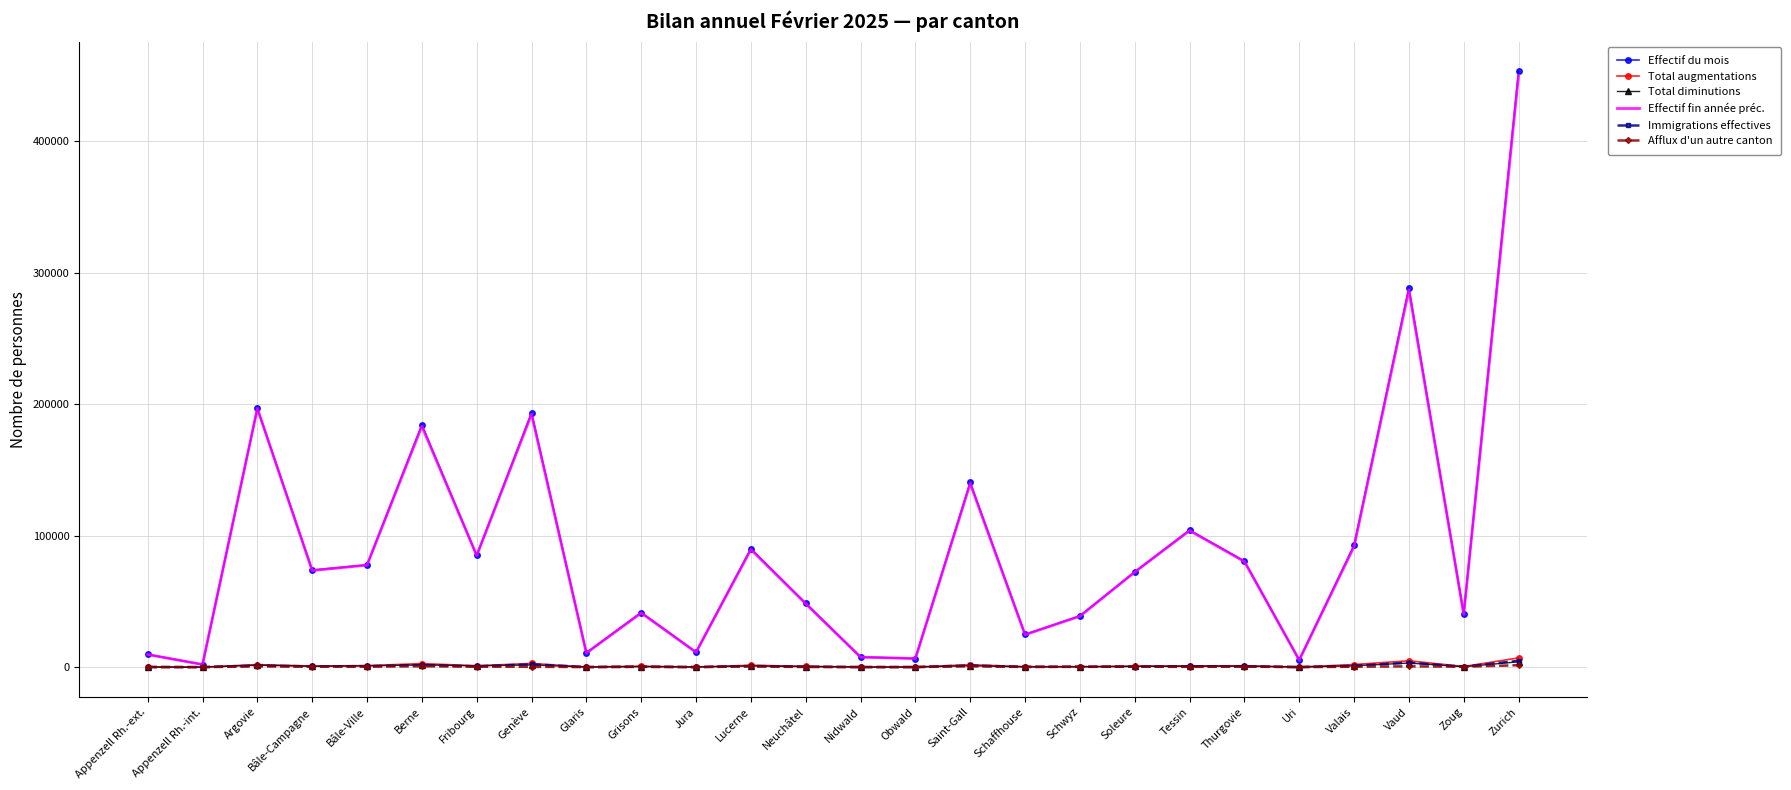

Which series changed the most between Genève and Soleure?

Effectif du mois